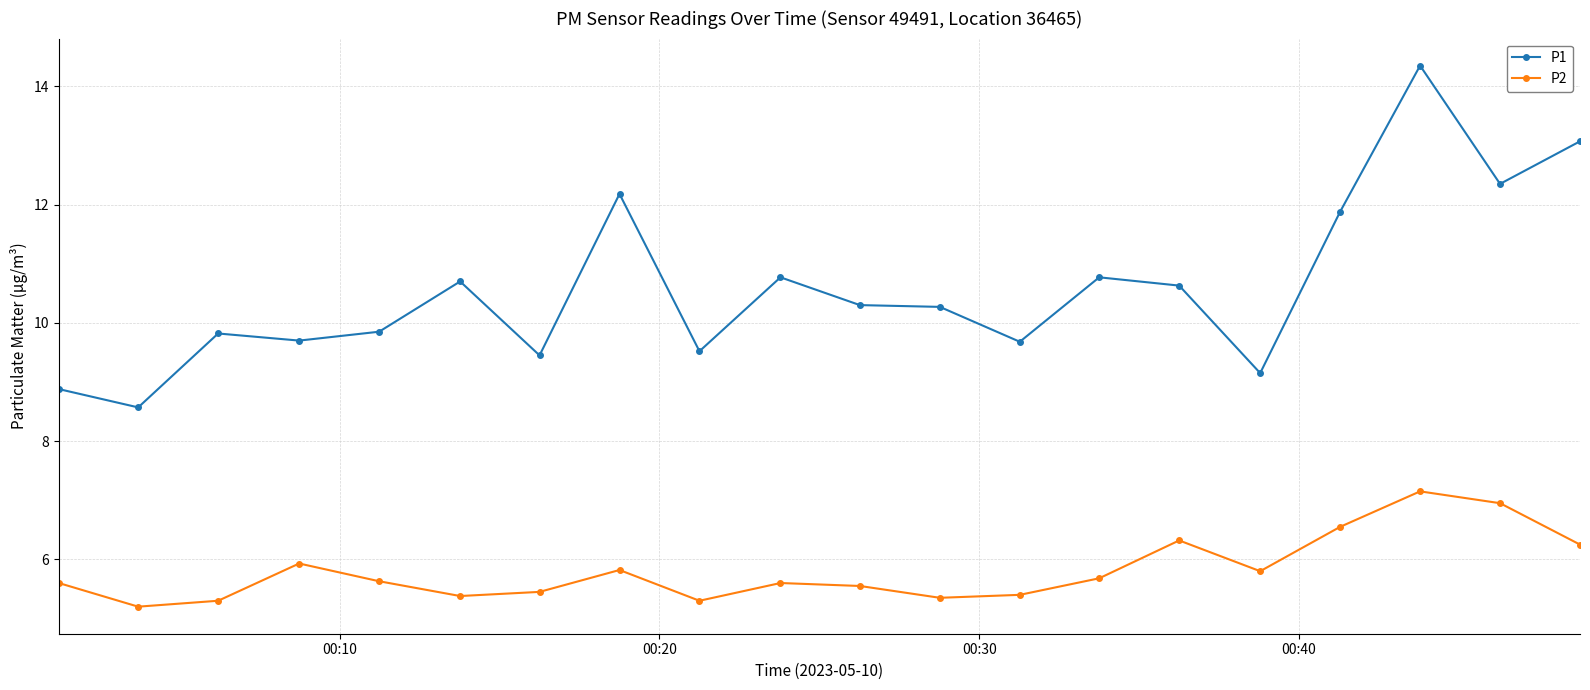

What is the value of the P2 point at the 2nd from the left?

5.2